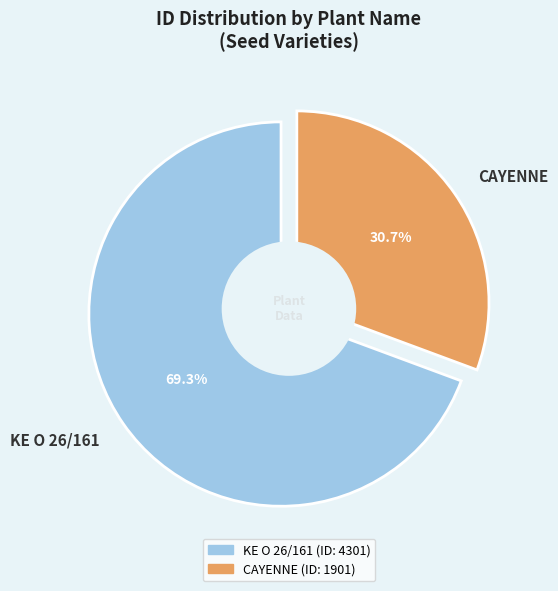

Do CAYENNE and KE O 26/161 together represent more than half of the pie?

Yes